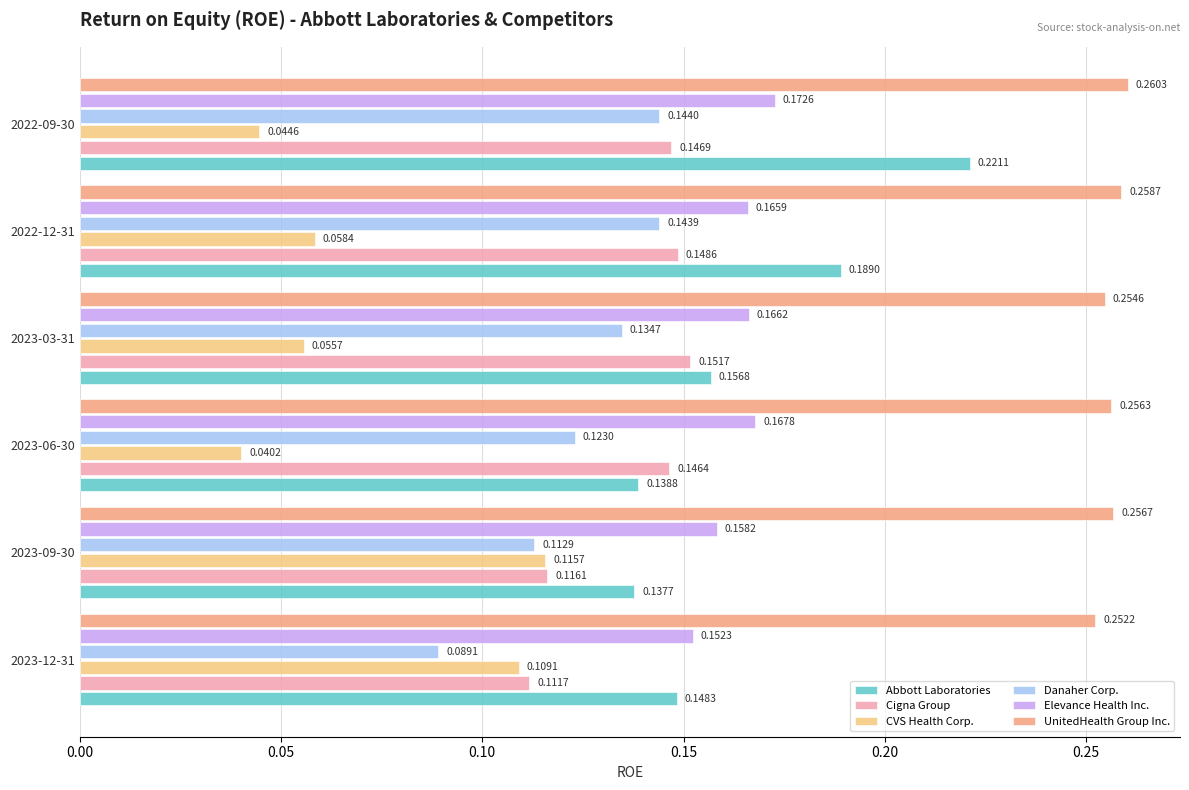

List the series in order of their peak value, lowest first.

CVS Health Corp., Danaher Corp., Cigna Group, Elevance Health Inc., Abbott Laboratories, UnitedHealth Group Inc.